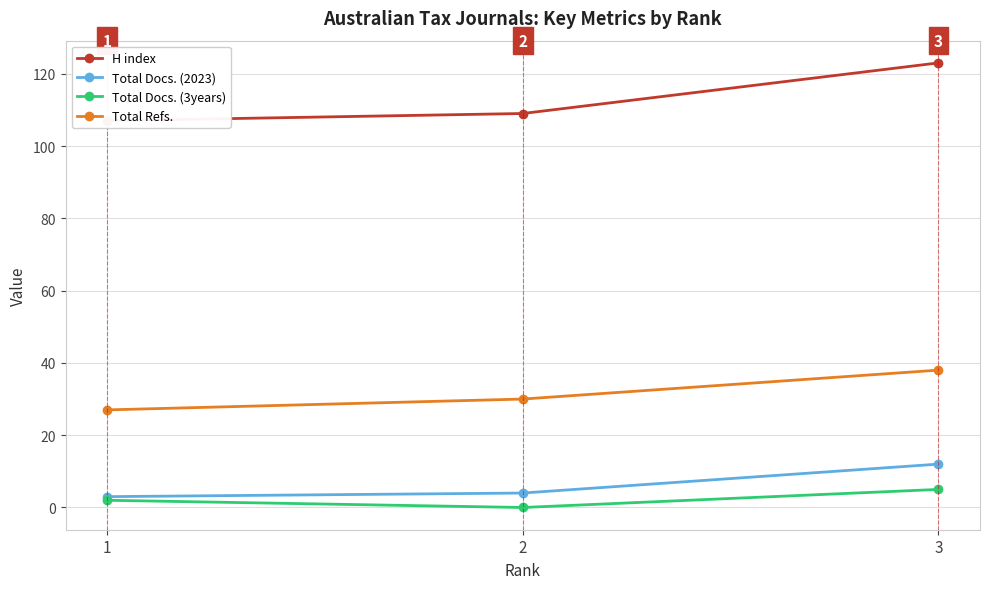

True or false: H index has a value of 123 at 3.

True